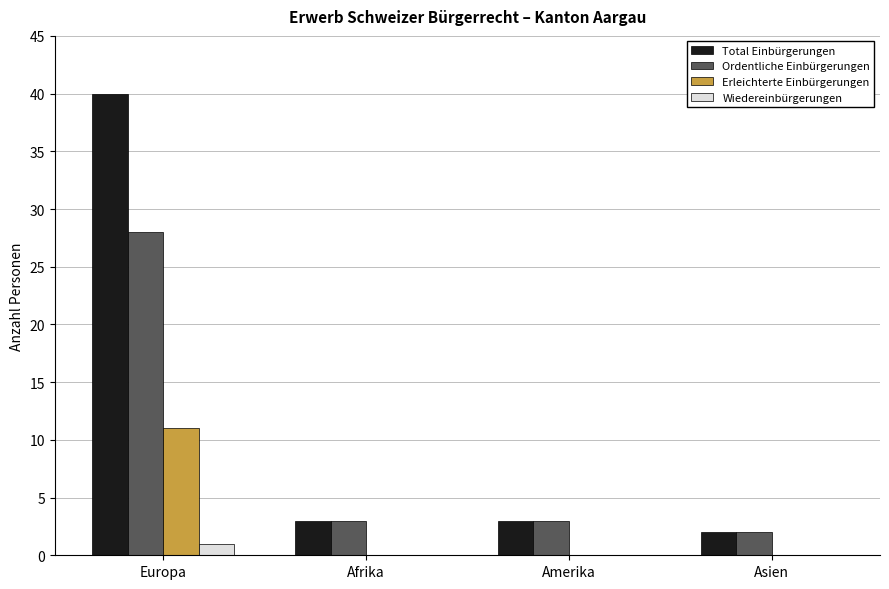

What is the sum of all Erleichterte Einbürgerungen values?

11